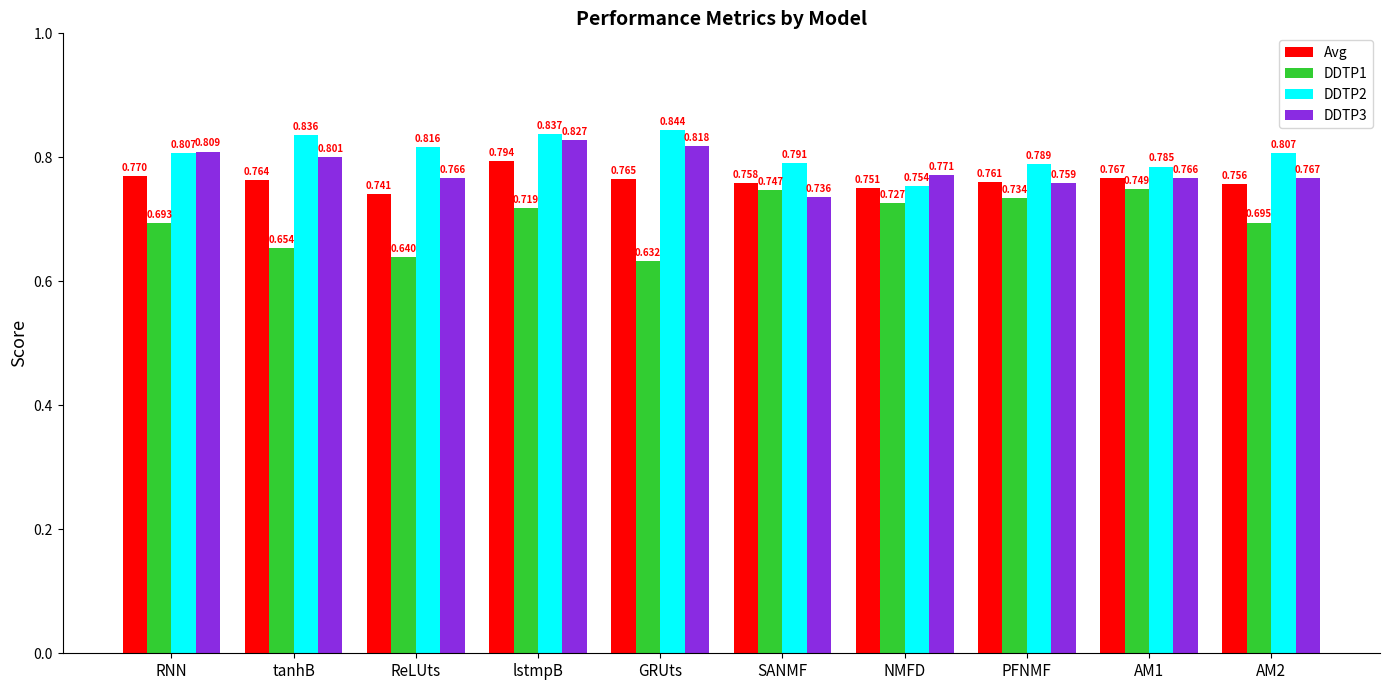

At which category is the sum across all series the highest?

lstmpB